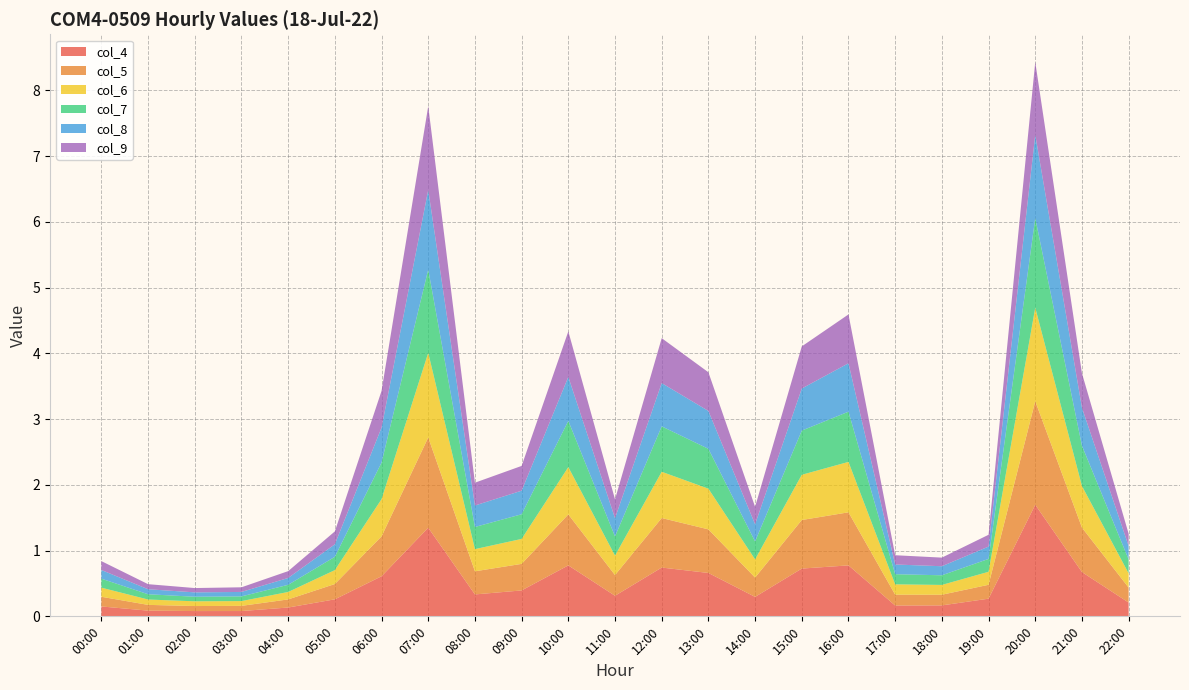

Reading left to right, what are all the values shown in this chart?

col_4: 0.2	0.1	0.1	0.1	0.1	0.3	0.6	1.3	0.3	0.4	0.8	0.3	0.7	0.7	0.3	0.7	0.8	0.2	0.2	0.3	1.7	0.7	0.2
col_5: 0.1	0.1	0.1	0.1	0.1	0.2	0.6	1.4	0.4	0.4	0.8	0.3	0.8	0.7	0.3	0.7	0.8	0.2	0.2	0.2	1.6	0.7	0.2
col_6: 0.1	0.1	0.1	0.1	0.1	0.2	0.6	1.3	0.3	0.4	0.7	0.3	0.7	0.6	0.3	0.7	0.8	0.2	0.1	0.2	1.4	0.6	0.2
col_7: 0.1	0.1	0.1	0.1	0.1	0.2	0.6	1.3	0.3	0.4	0.7	0.3	0.7	0.6	0.3	0.7	0.8	0.2	0.1	0.2	1.4	0.6	0.2
col_8: 0.1	0.1	0.1	0.1	0.1	0.2	0.5	1.2	0.3	0.4	0.7	0.3	0.7	0.6	0.3	0.6	0.7	0.1	0.1	0.2	1.3	0.6	0.2
col_9: 0.1	0.1	0.1	0.1	0.1	0.2	0.6	1.3	0.3	0.4	0.7	0.3	0.7	0.6	0.3	0.6	0.7	0.1	0.1	0.2	1.1	0.5	0.2